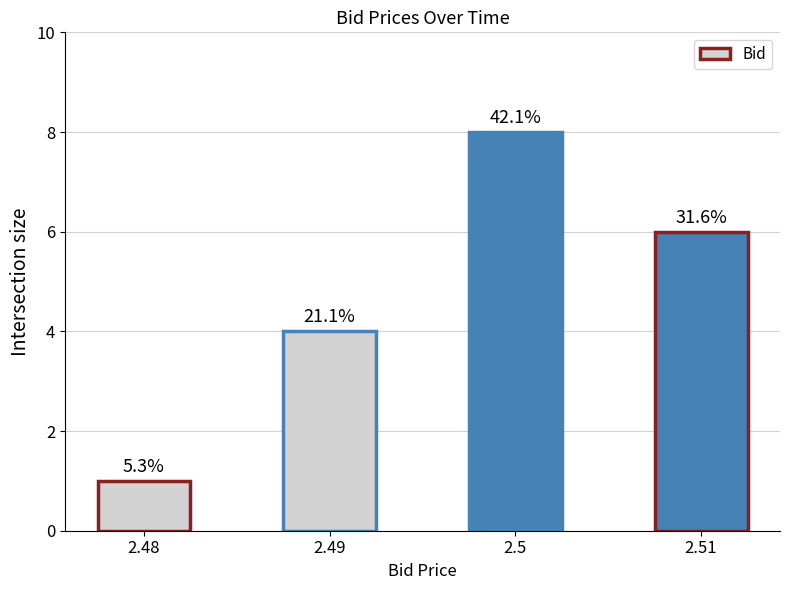

Is it true that the value at 2.51 is 6?

True